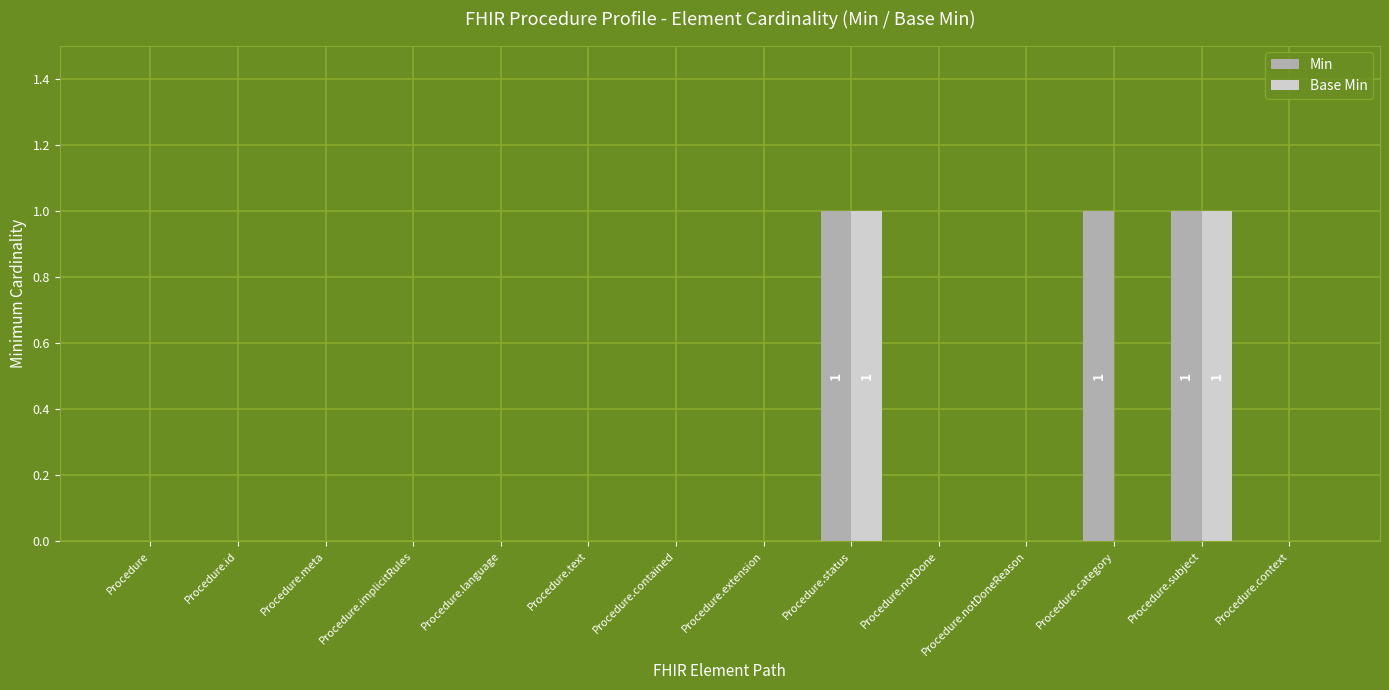

Is the value of Base Min at Procedure.subject greater than the value of Min at Procedure.contained?

Yes